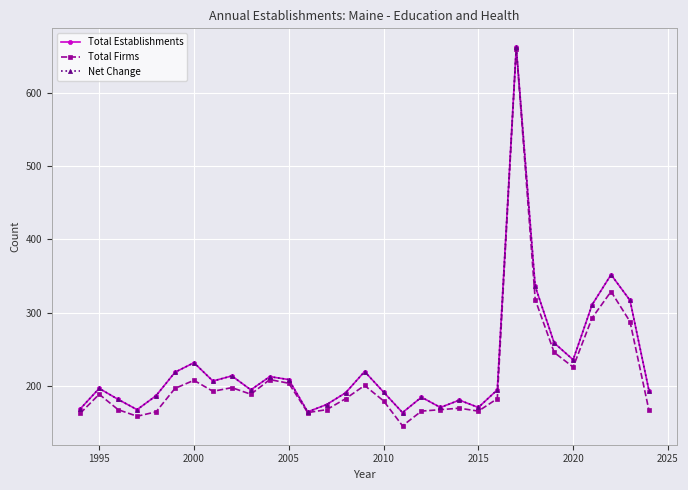

What is the difference between the maximum and second lowest values in the Total Establishments series?

497